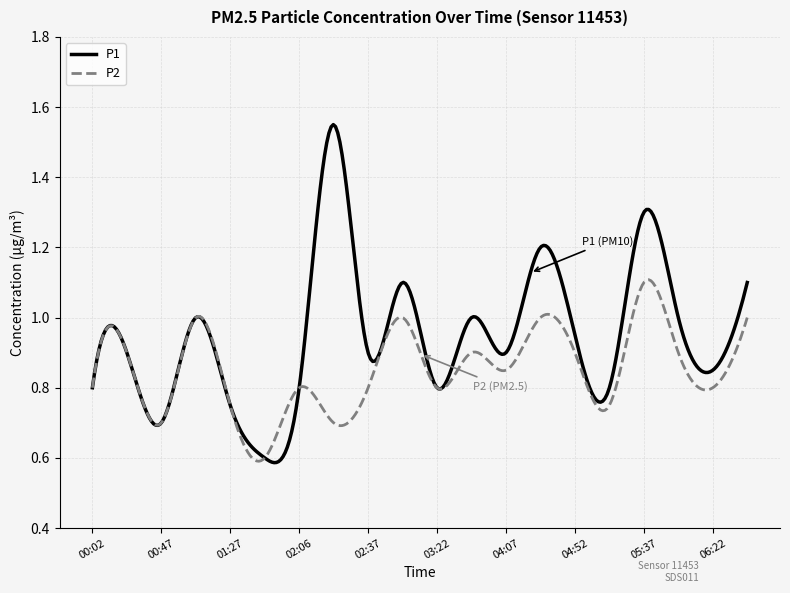

List the series in order of their overall mean, highest first.

P1, P2